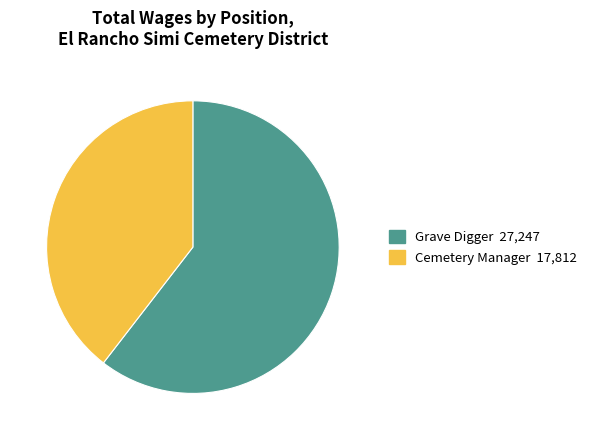

Count the number of slices in the pie.

2